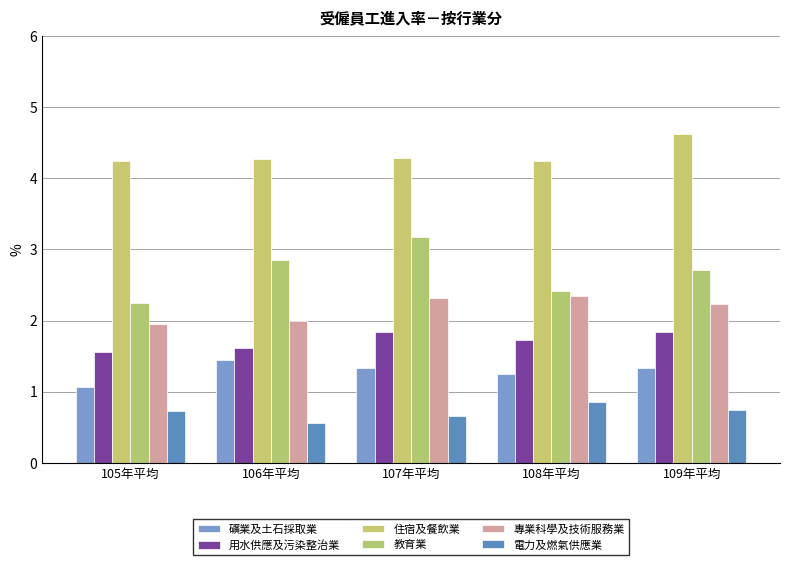

At which label is 礦業及土石採取業 closest to 1?

105年平均